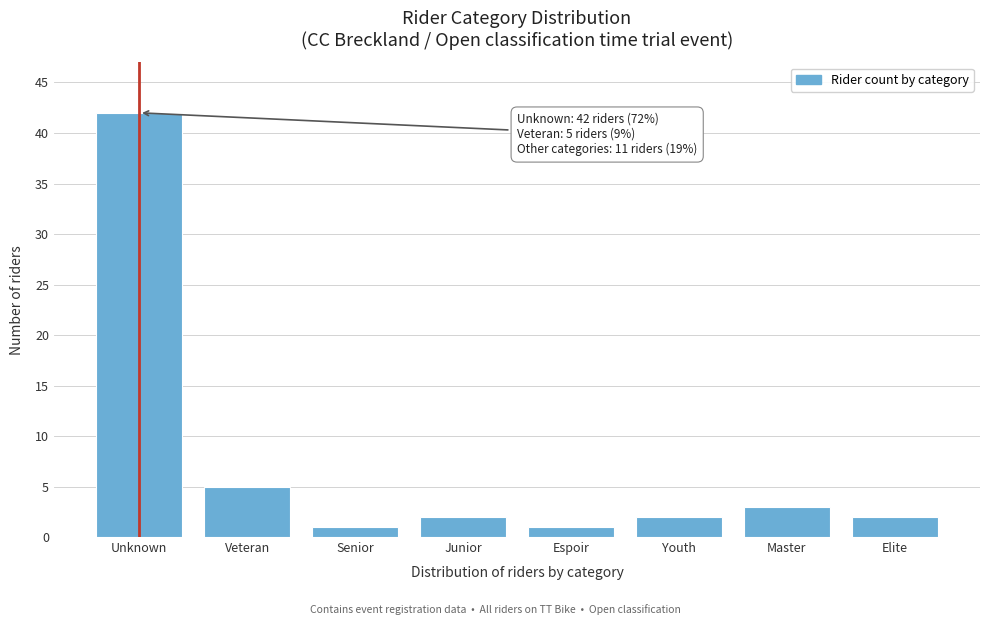

Reading left to right, transcribe all the data shown in this chart.

42	5	1	2	1	2	3	2